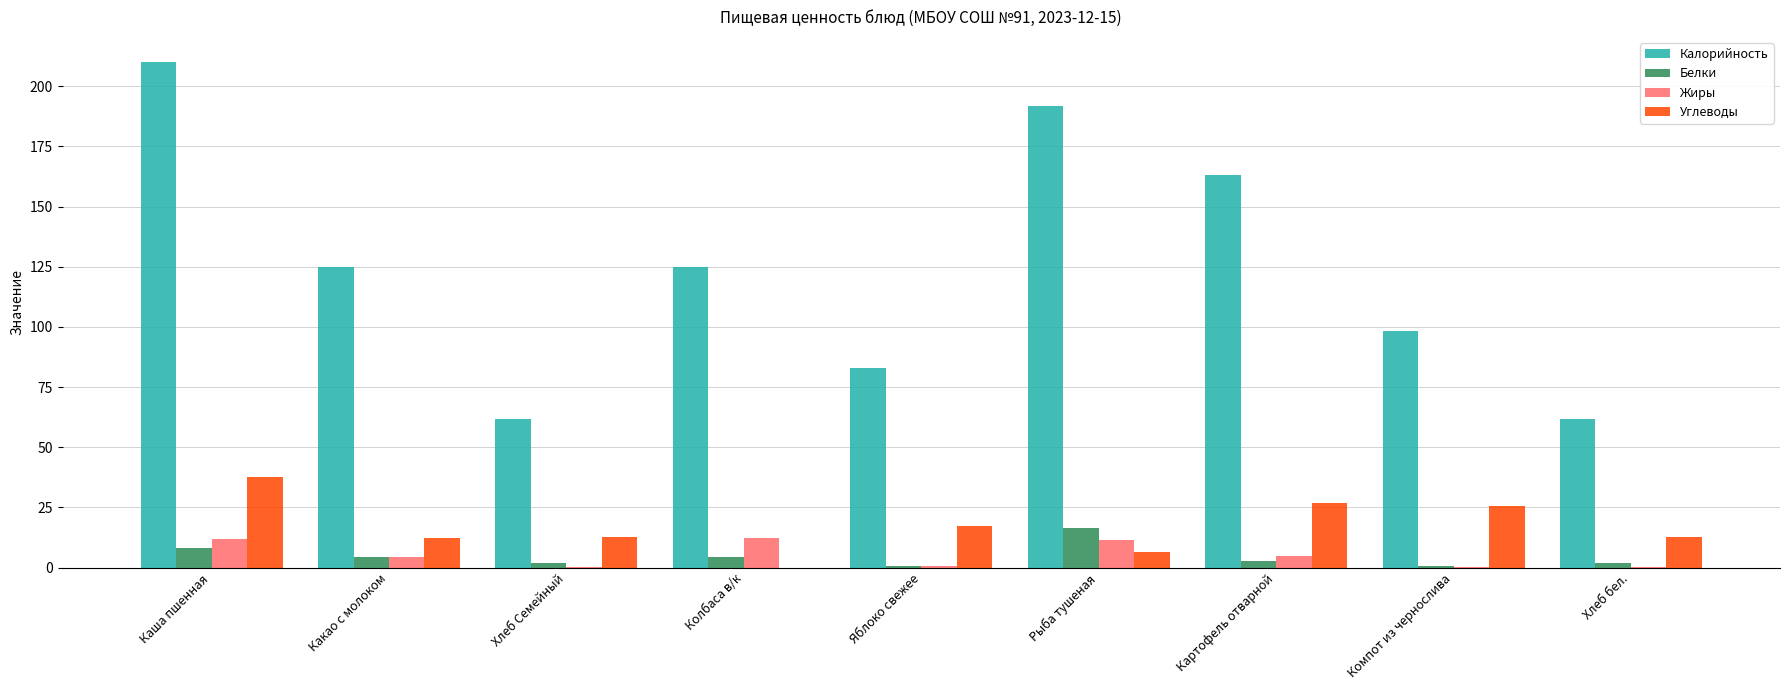

What are all the series names shown in the legend?

Калорийность, Белки, Жиры, Углеводы